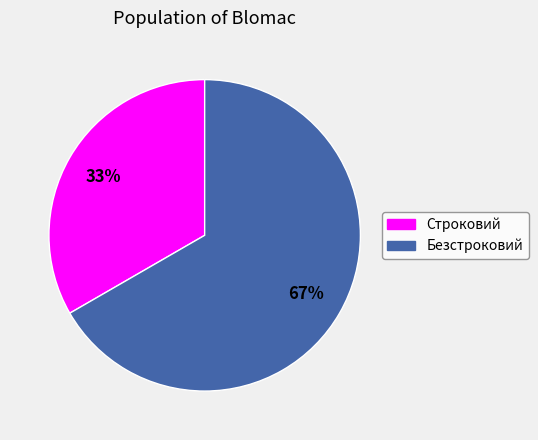

Do Безстроковий and Строковий together represent more than half of the pie?

Yes